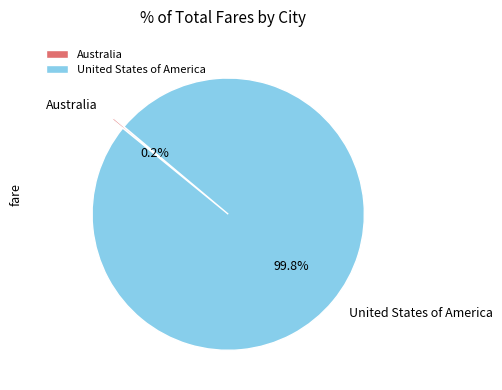

Which category has the biggest portion of the pie?

United States of America